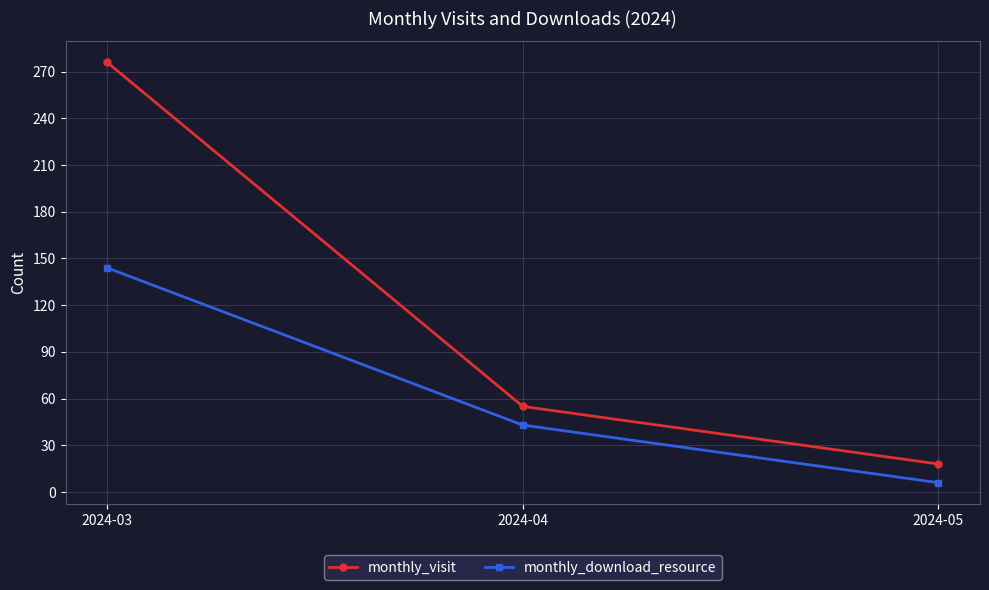

What is the lowest value of the monthly_download_resource series?

6